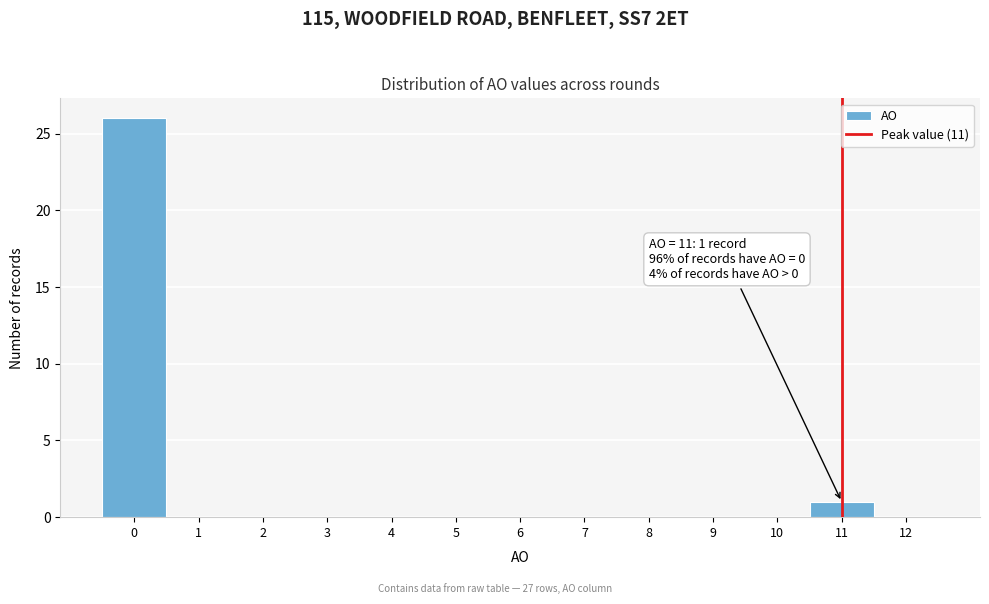

Over which range of the x-axis is the bar tallest?

-0.5 to 0.5